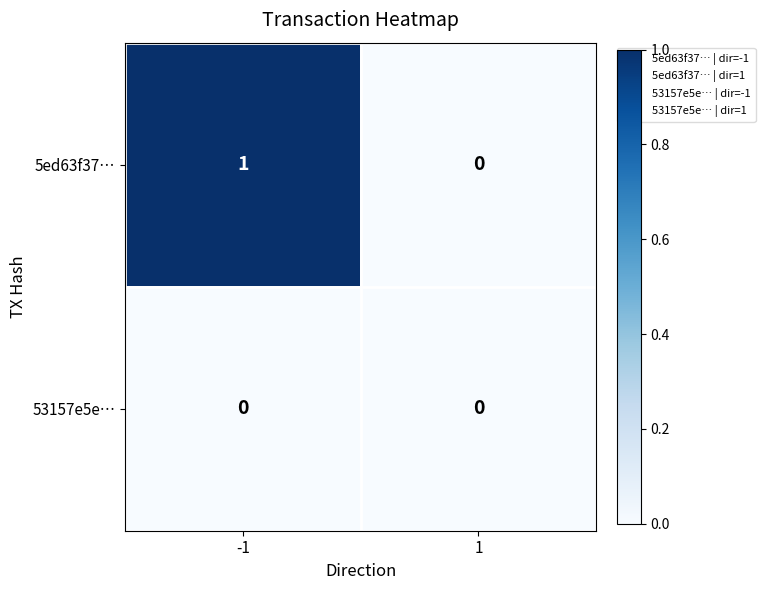

Reading left to right, what are all the values shown in this chart?

5ed63f37…: -1=1	1=0
53157e5e…: -1=0	1=0